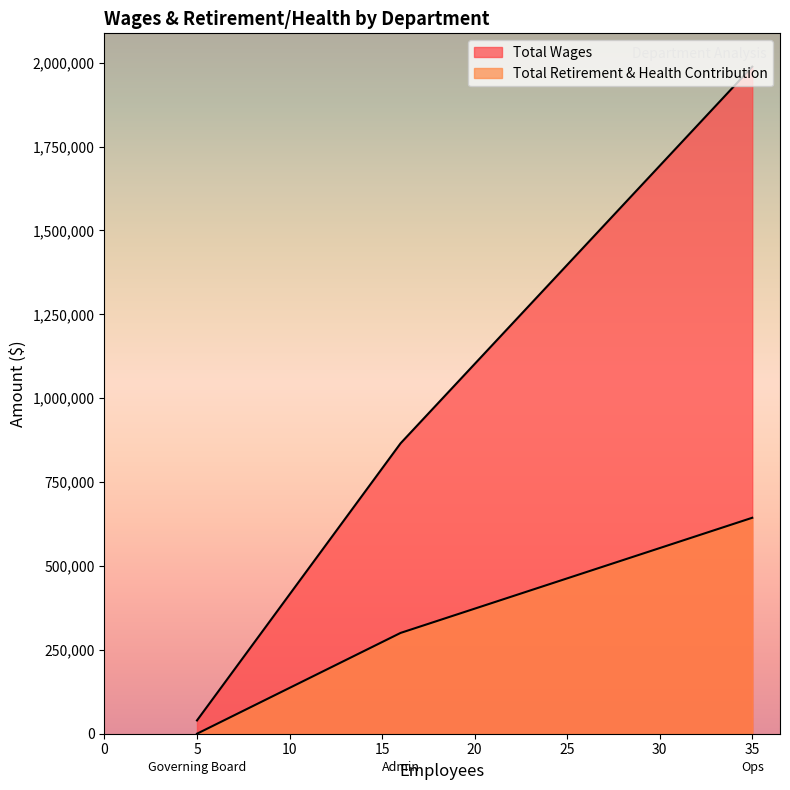

How many values in the Total Wages series are below 865673?

1